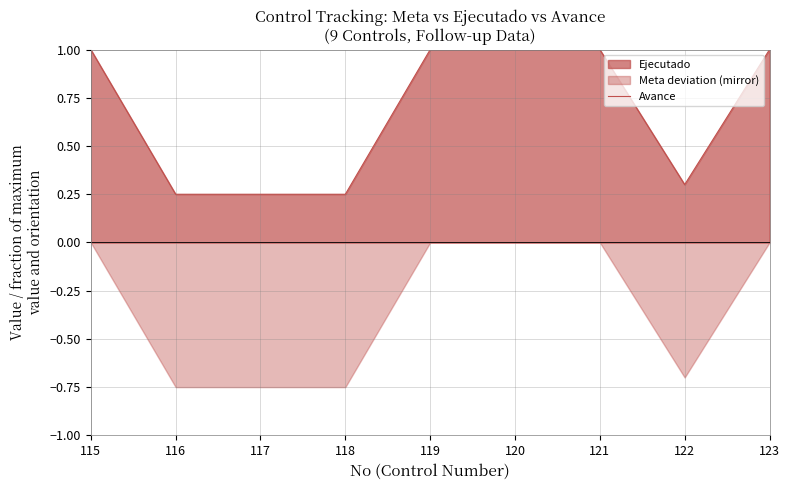

List the labels in order of value, smallest first.

116, 117, 118, 122, 115, 119, 120, 121, 123